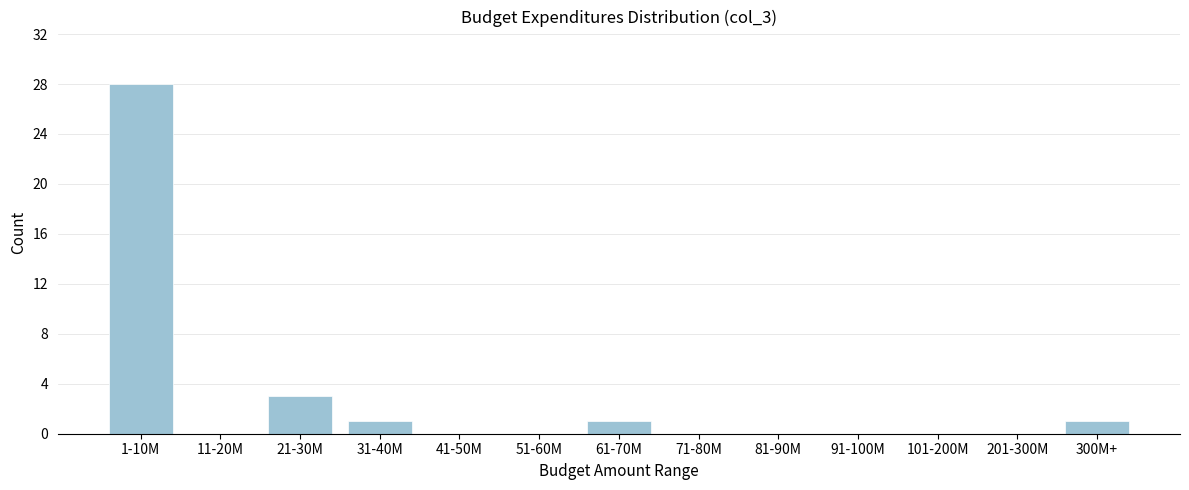

Reading left to right, list all the values displayed in this chart.

1-10M=28	11-20M=0	21-30M=3	31-40M=1	41-50M=0	51-60M=0	61-70M=1	71-80M=0	81-90M=0	91-100M=0	101-200M=0	201-300M=0	300M+=1